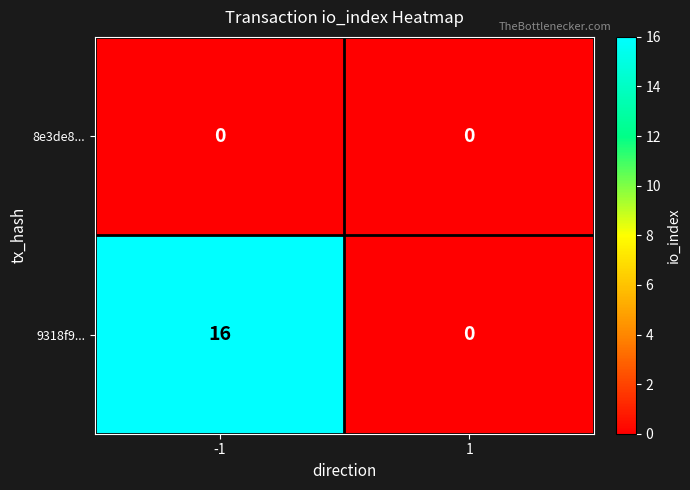

What is the greatest value displayed?

16